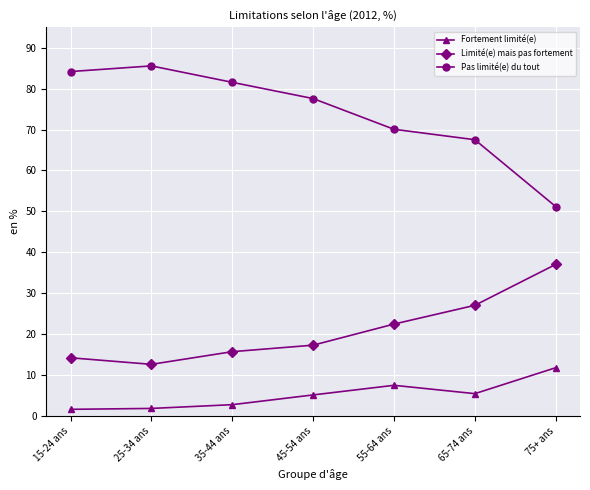

Between 65-74 ans and 75+ ans, which series saw the biggest shift?

Pas limité(e) du tout